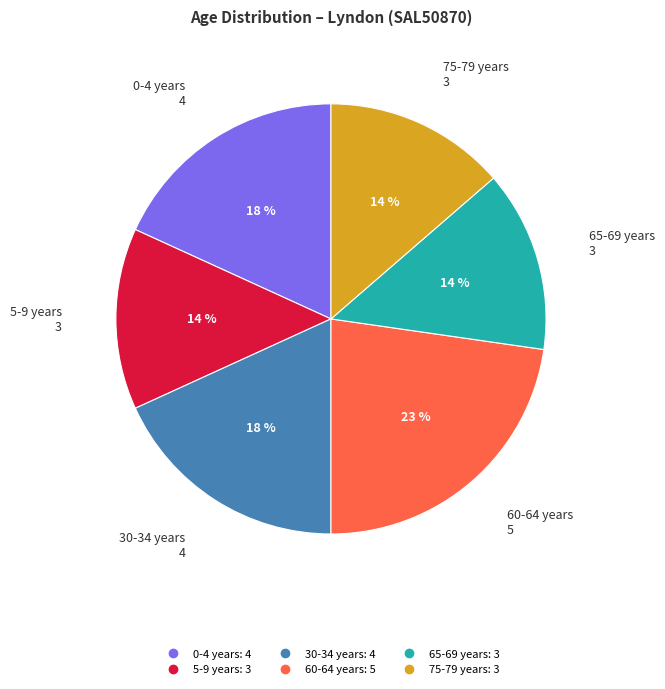

To the nearest percent, what is the difference between the largest and smallest slice percentages?

9%